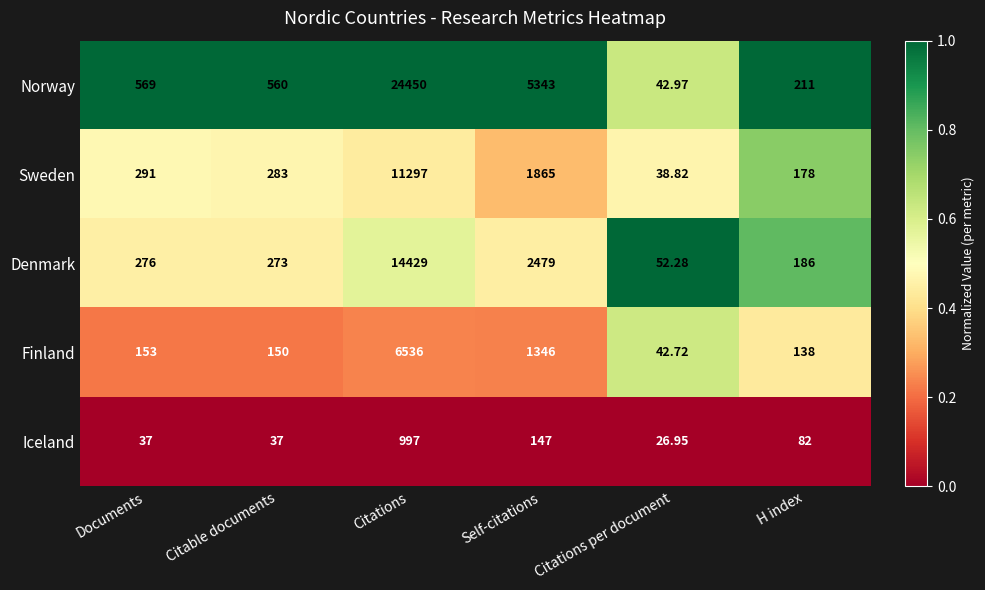

Where is Norway nearest to the value 12246?

Self-citations